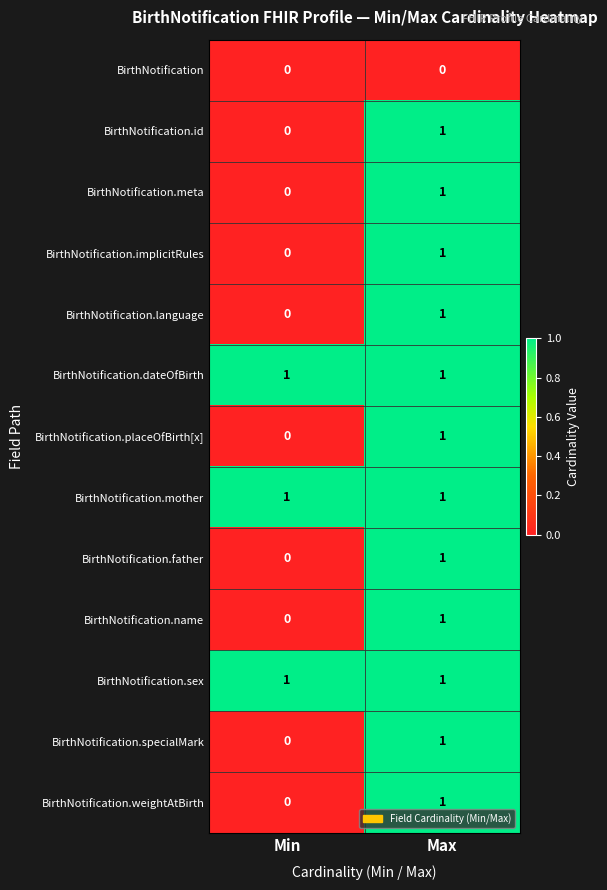

At which label is BirthNotification.placeOfBirth[x] closest to 0?

Min